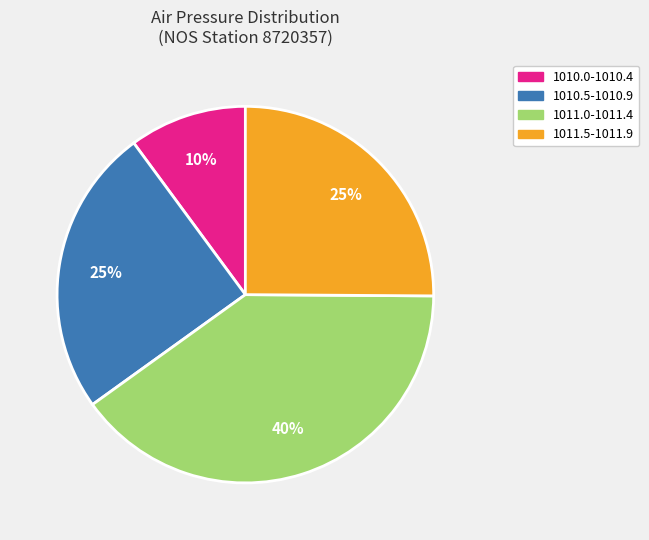

To the nearest percent, what is the average slice percentage?

25%